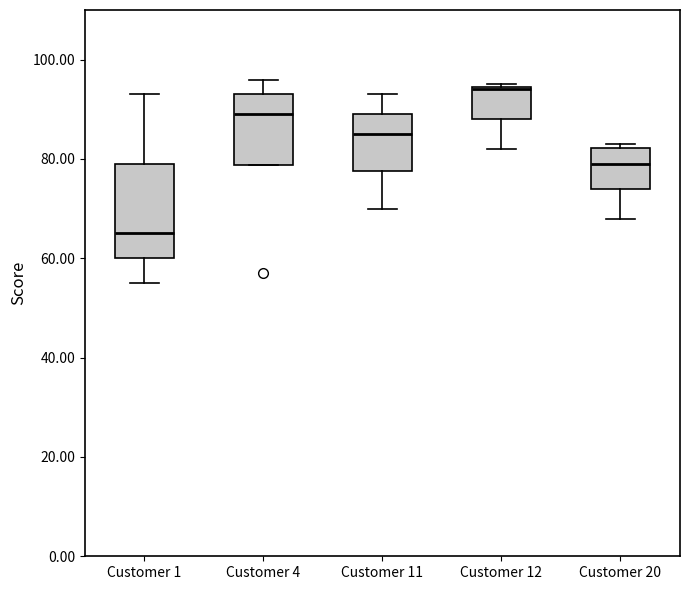

Reading left to right, transcribe this box plot: for each box, give where its median line is, the range the box spans, and where its two whiskers end, as read against the y-axis. The values are not printed on the chart, so give them approximately, as read against the axis.

Customer 1: median 66, box 60 to 80, whiskers 56 to 94
Customer 4: median 90, box 78 to 94, whiskers 78 to 96
Customer 11: median 86, box 78 to 90, whiskers 70 to 94
Customer 12: median 94, box 88 to 94, whiskers 82 to 96
Customer 20: median 80, box 74 to 82, whiskers 68 to 84